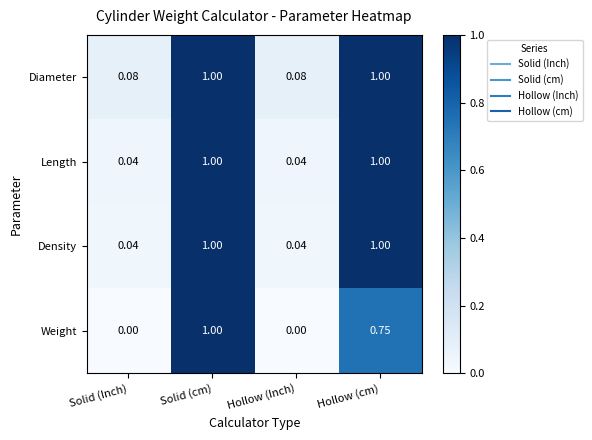

Which series changed the most between Solid (Inch) and Solid (cm)?

Weight